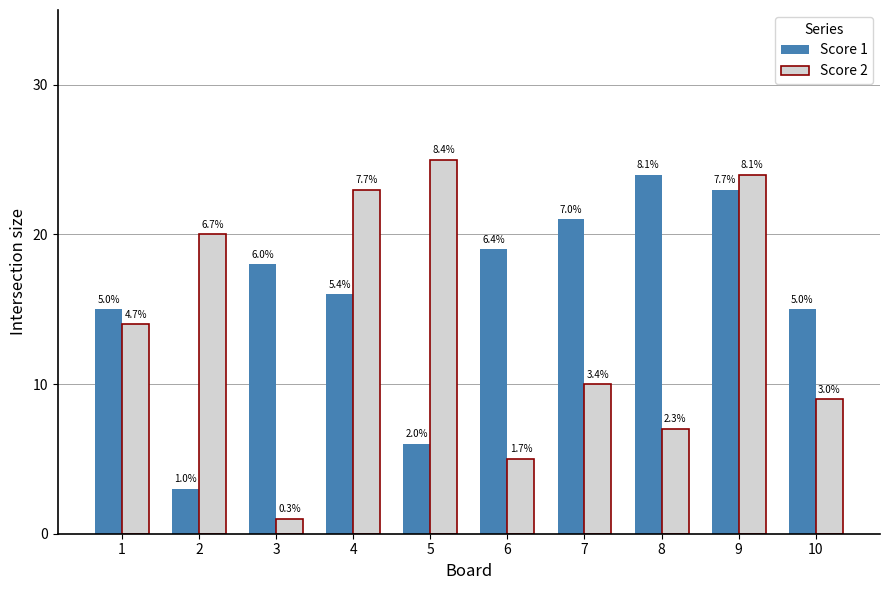

At 6, list the series in order from largest to smallest.

Score 1, Score 2